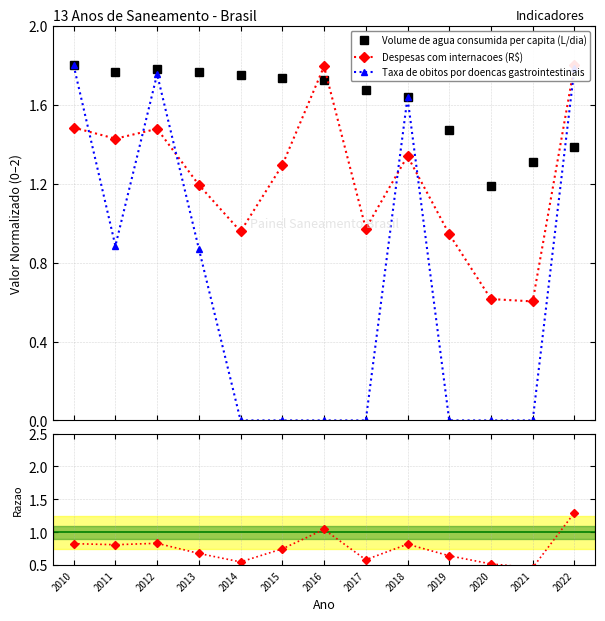

Where is the first local minimum for Despesas / Vol. Agua ratio?

2011